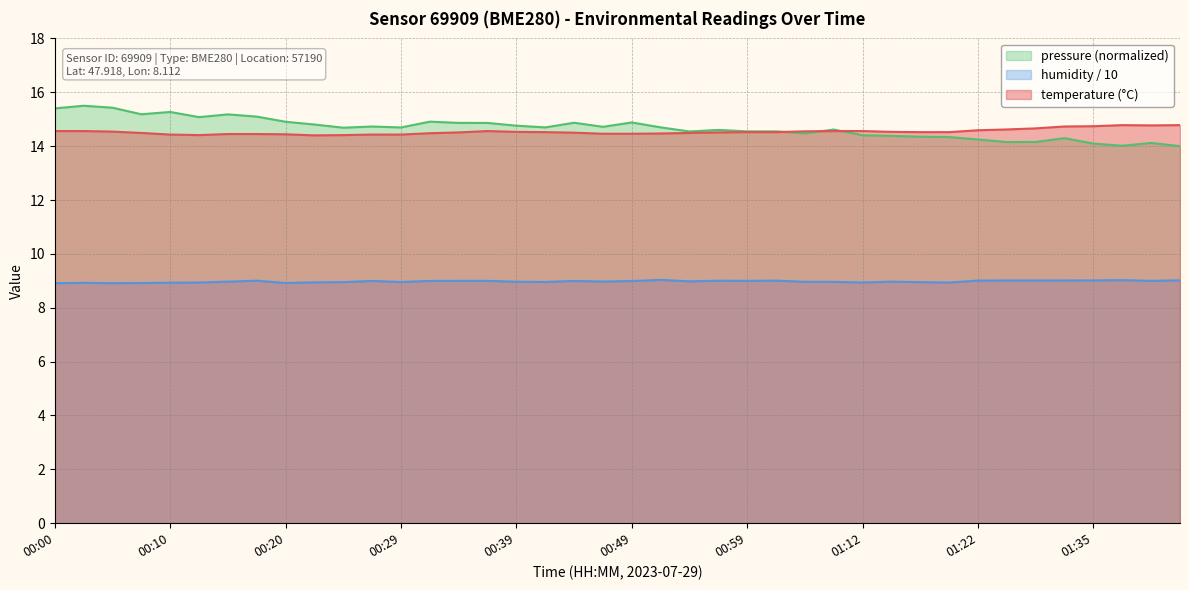

The temperature series shows 14.4 at 00:29. True or false?

True